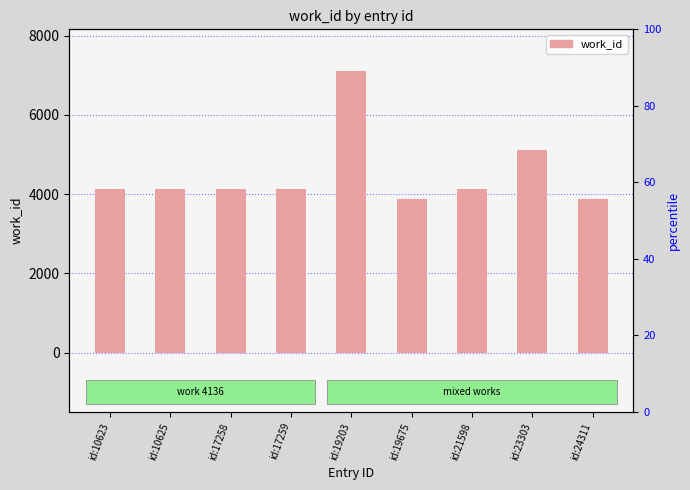

What is the average value?

4513